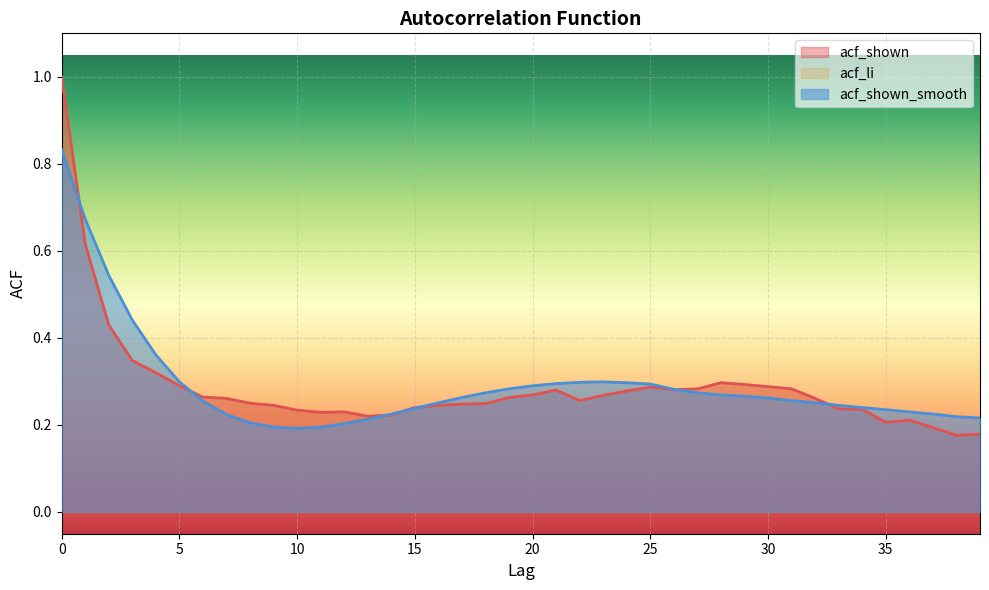

At which category does acf_shown_smooth reach its first local valley?

10